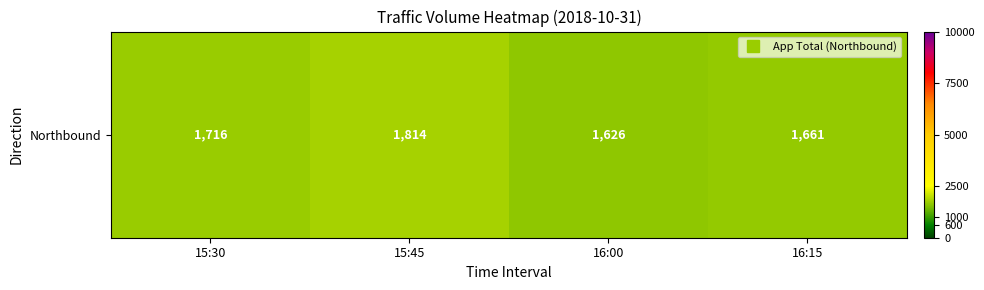

What is the approximate value at 16:15, to the nearest 50?

1650